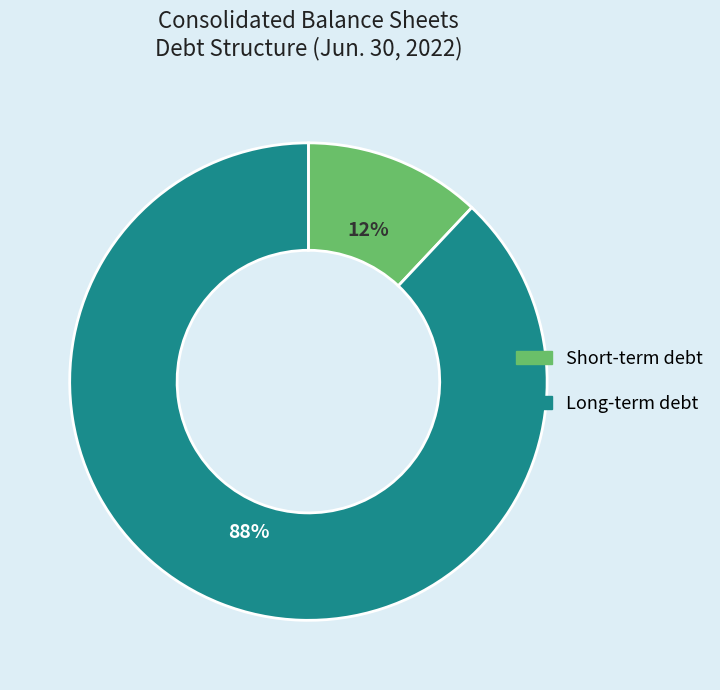

Which slice is the smallest?

Short-term debt